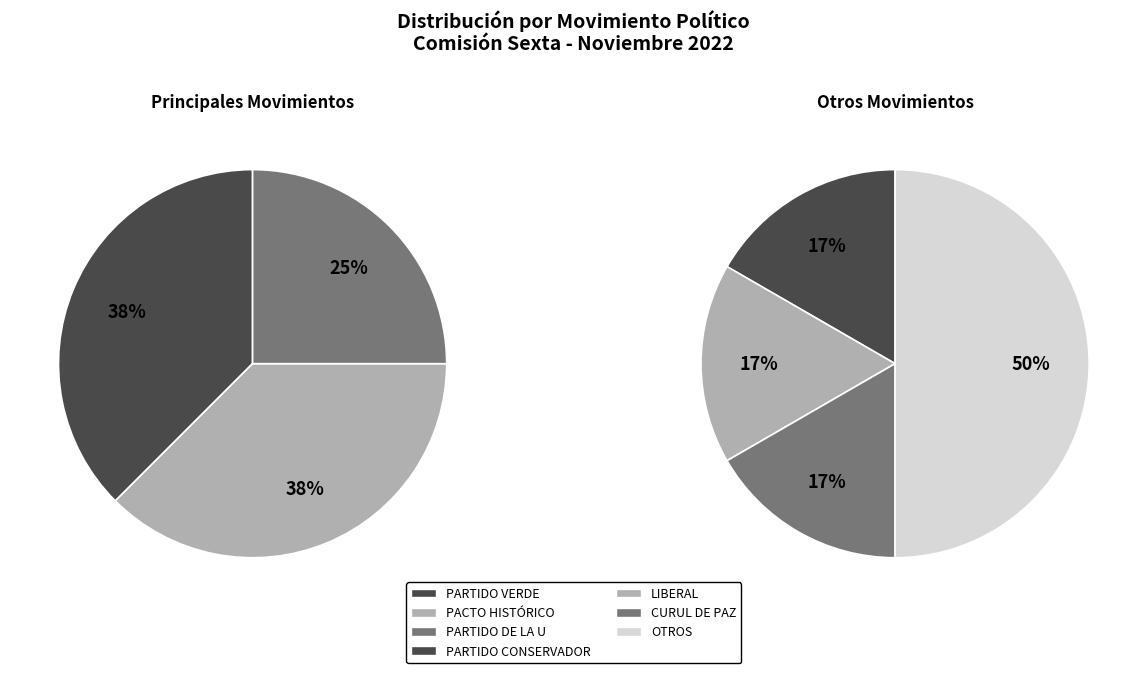

True or false: COMUNES accounts for 1% of the total.

False